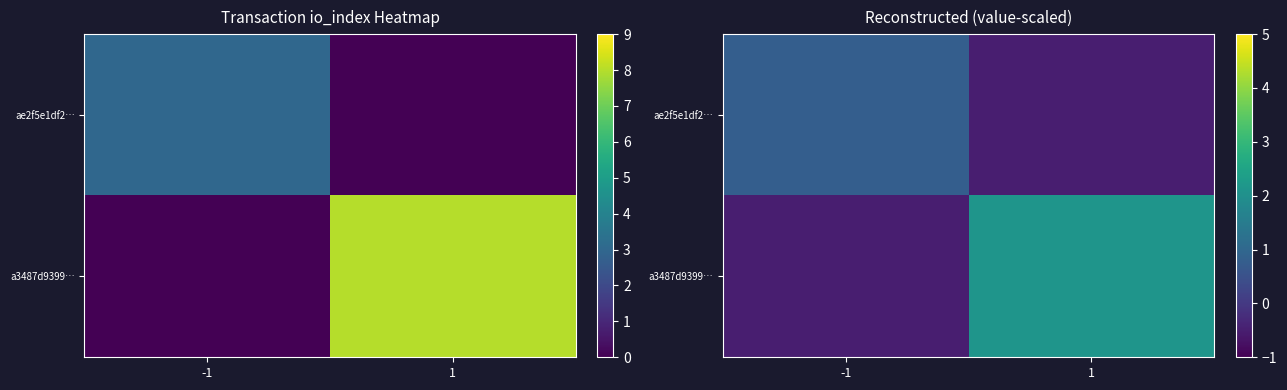

How many data points does each series have?

2